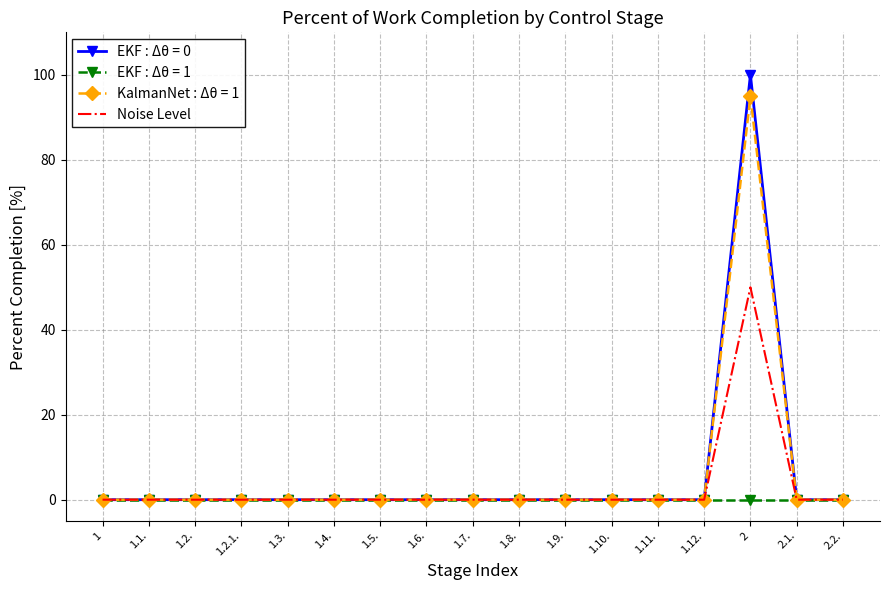

Rank the series at 2 from highest to lowest value.

EKF : Δθ = 0, KalmanNet : Δθ = 1, Noise Level, EKF : Δθ = 1